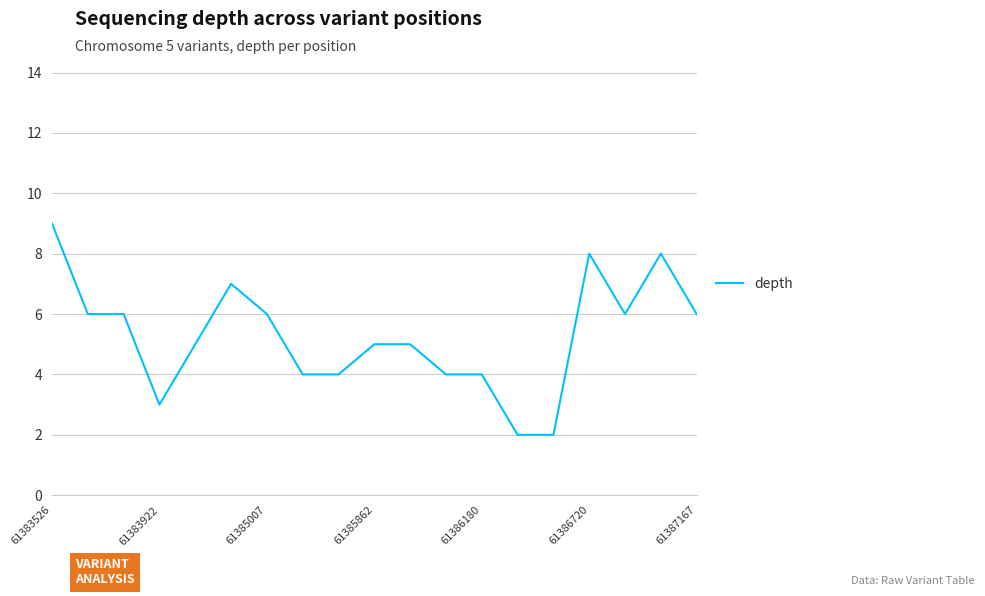

What is the difference between the maximum and minimum values?

7